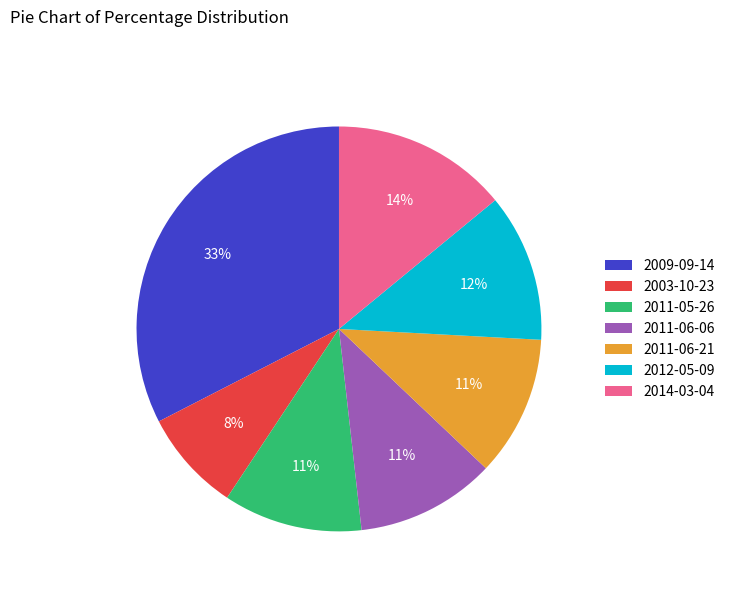

To the nearest percent, what is the average slice percentage?

14%